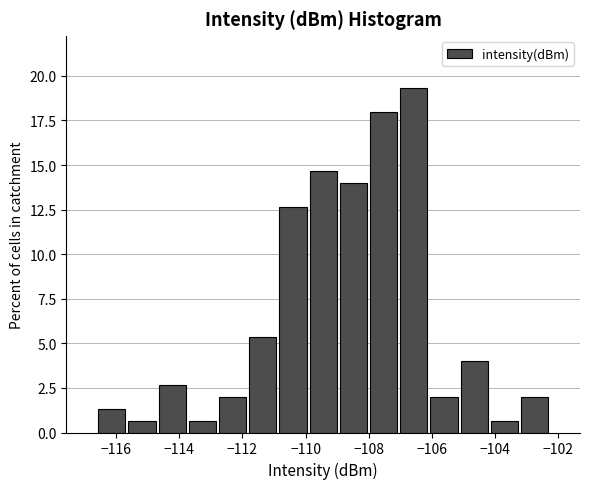

Reading left to right, list every bar in this chart as the range it spans on the x-axis followed by its height. Neither the bar edges nor the heights are printed on the chart, so give them approximately, as read against the axes.

-116.6 to -115.6: 1.5
-115.6 to -114.8: 0.5
-114.8 to -113.8: 2.5
-113.8 to -112.8: 0.5
-112.8 to -111.8: 2.0
-111.8 to -110.8: 5.5
-110.8 to -110.0: 12.5
-110.0 to -109.0: 14.5
-109.0 to -108.0: 14.0
-108.0 to -107.0: 18.0
-107.0 to -106.0: 19.5
-106.0 to -105.2: 2.0
-105.2 to -104.2: 4.0
-104.2 to -103.2: 0.5
-103.2 to -102.2: 2.0